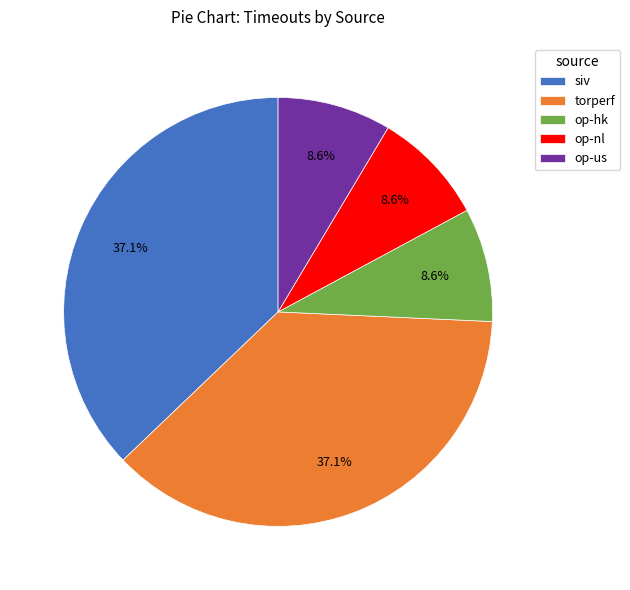

Does any single category account for the majority?

No